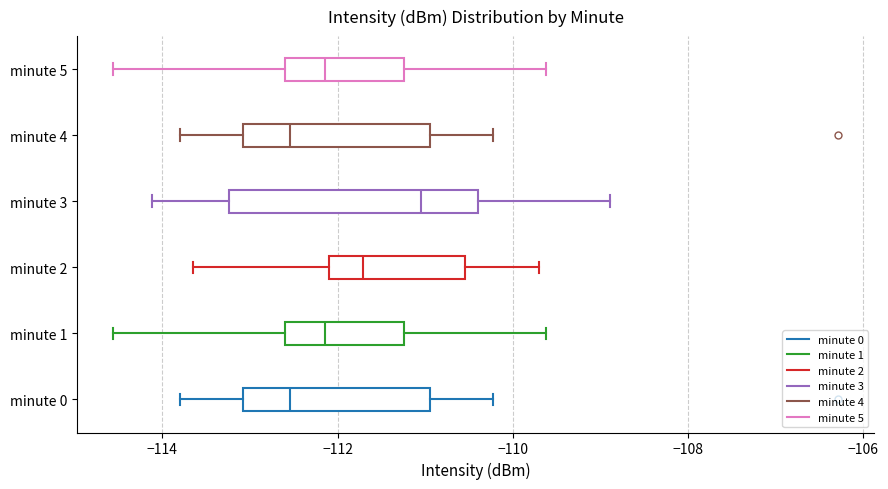

Comparing the boxes themselves (not the whiskers), which one is the widest?

minute 3